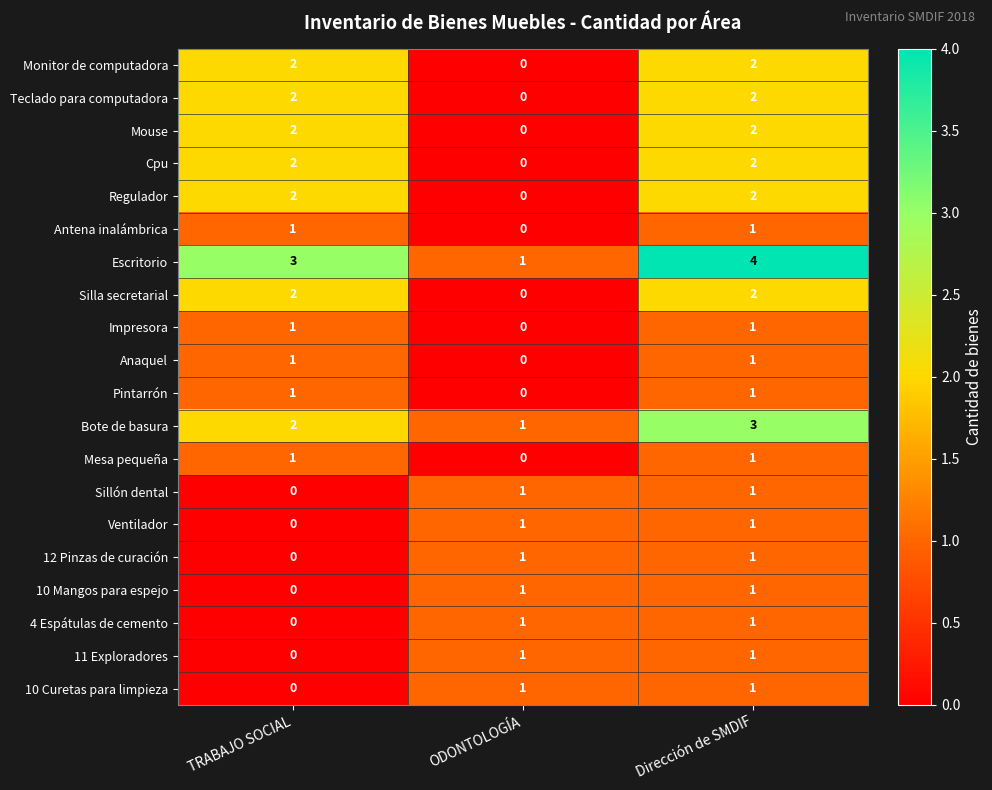

Which series has the largest range (max minus min)?

Escritorio